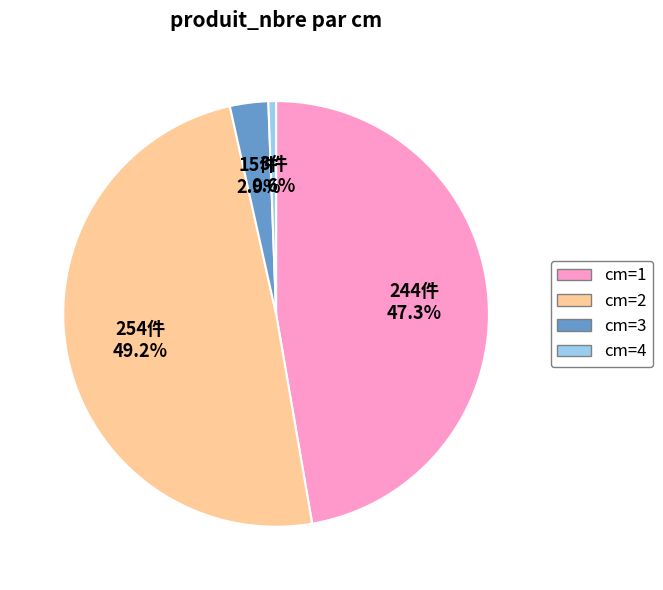

Combined, what portion of the pie is cm=4 and cm=1?

47.9%